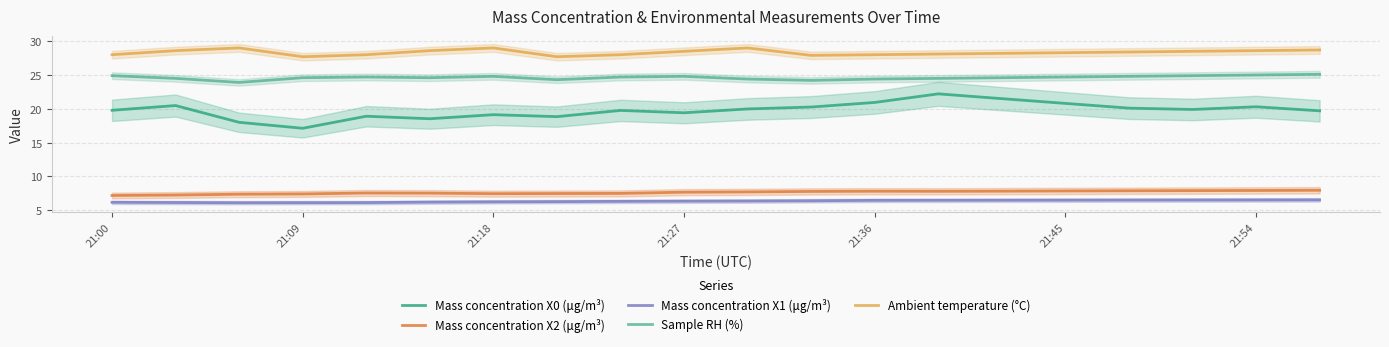

Which category has the lowest value across all series?

21:18